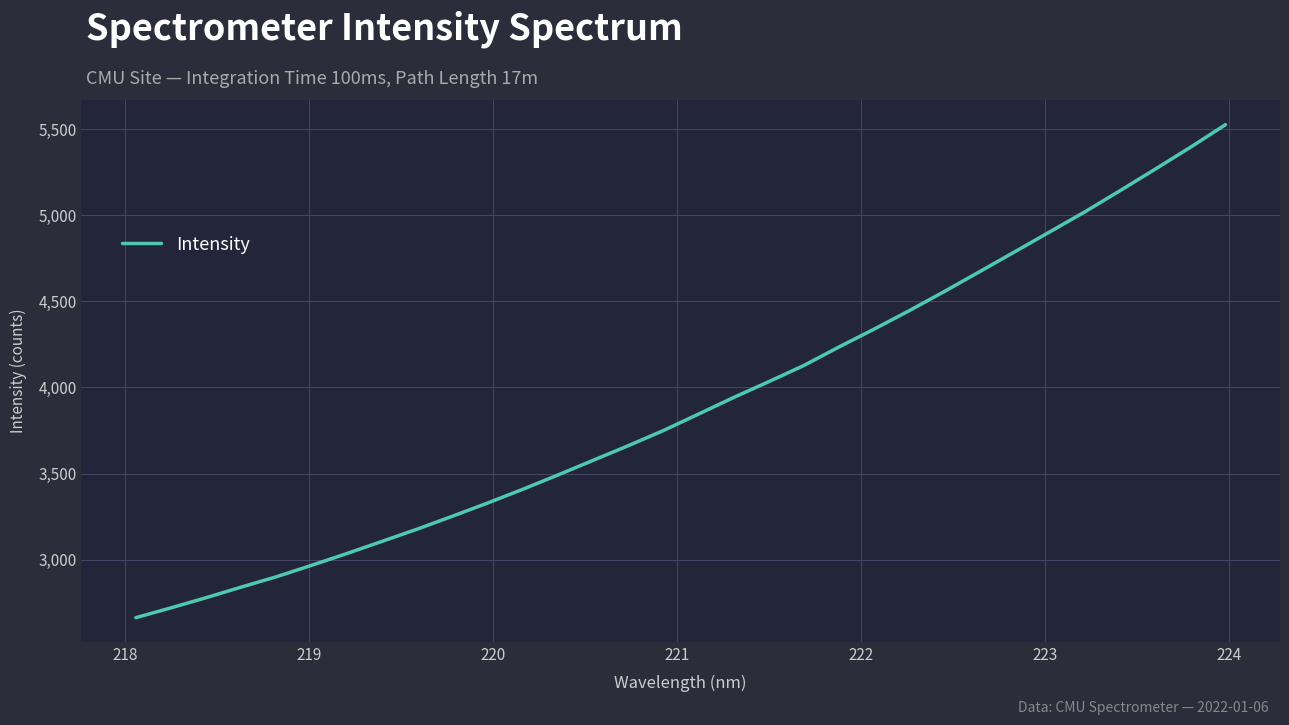

What is the difference between the maximum and minimum values?

2862.3